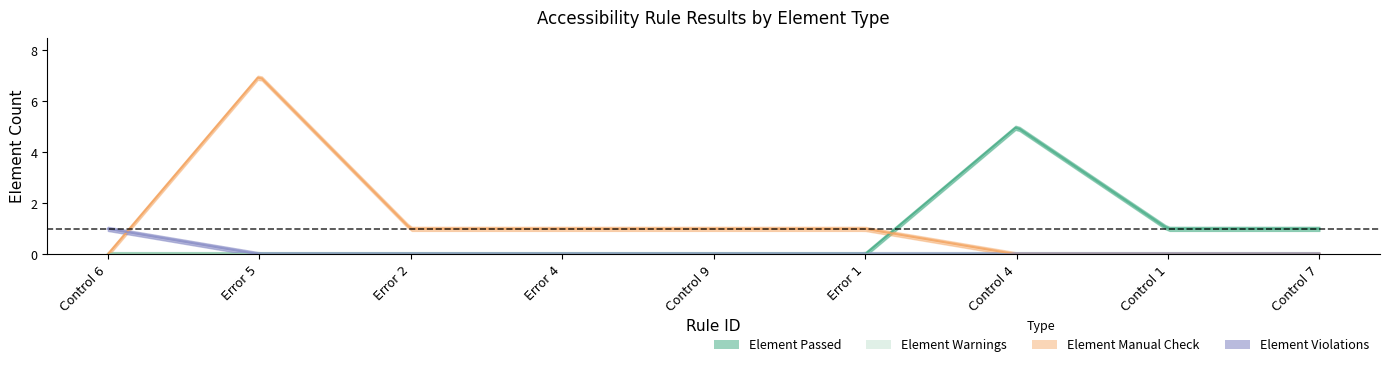

What is the spread (max minus min) of values at Error 4?

1